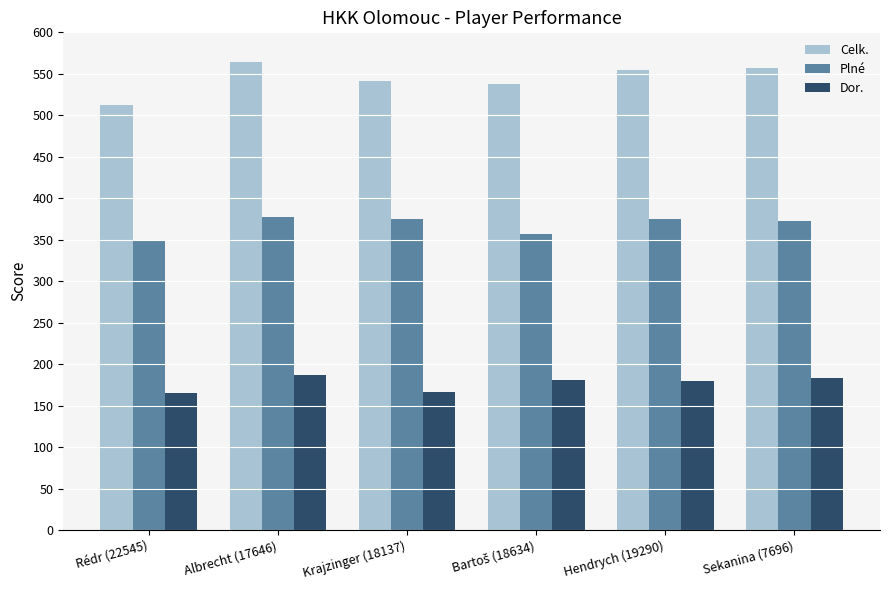

What is the spread (max minus min) of values at Albrecht (17646)?

377